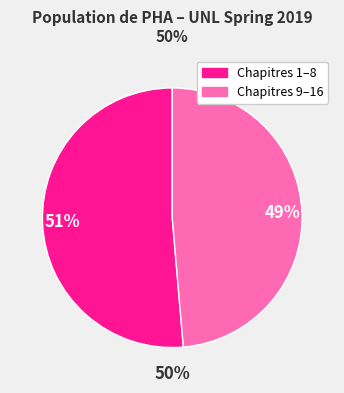

Does any single category account for the majority?

Yes